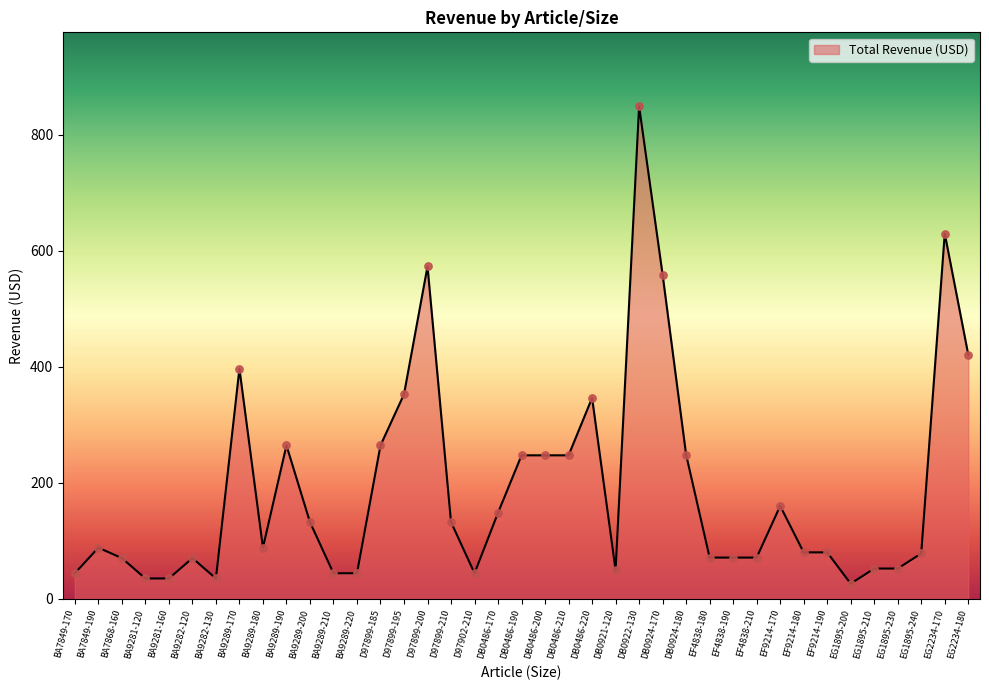

Which has a higher value, EF9214-190 or BA7849-190?

BA7849-190